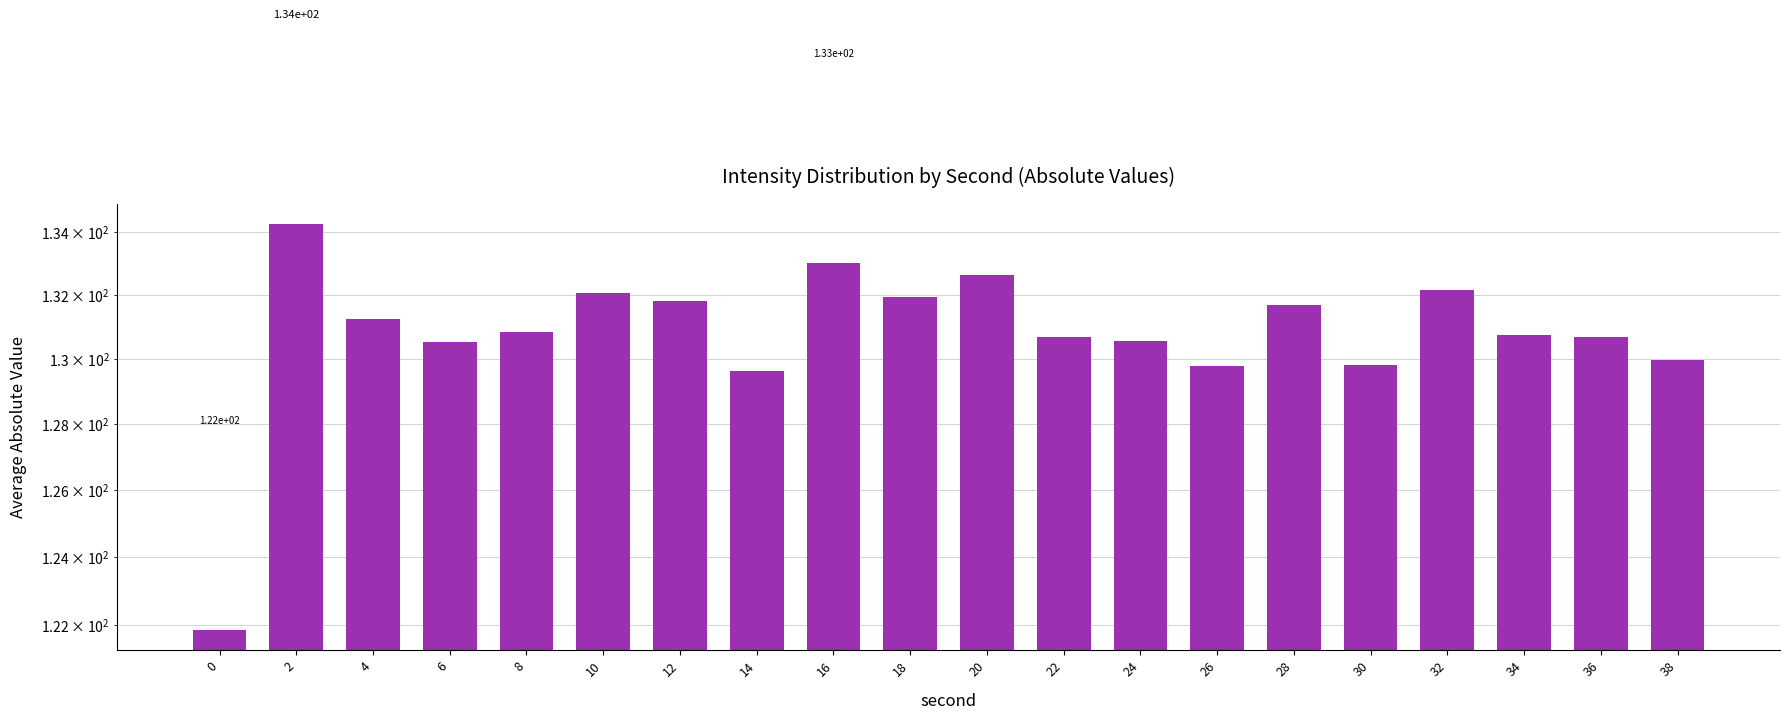

How many bars are there in total?

20